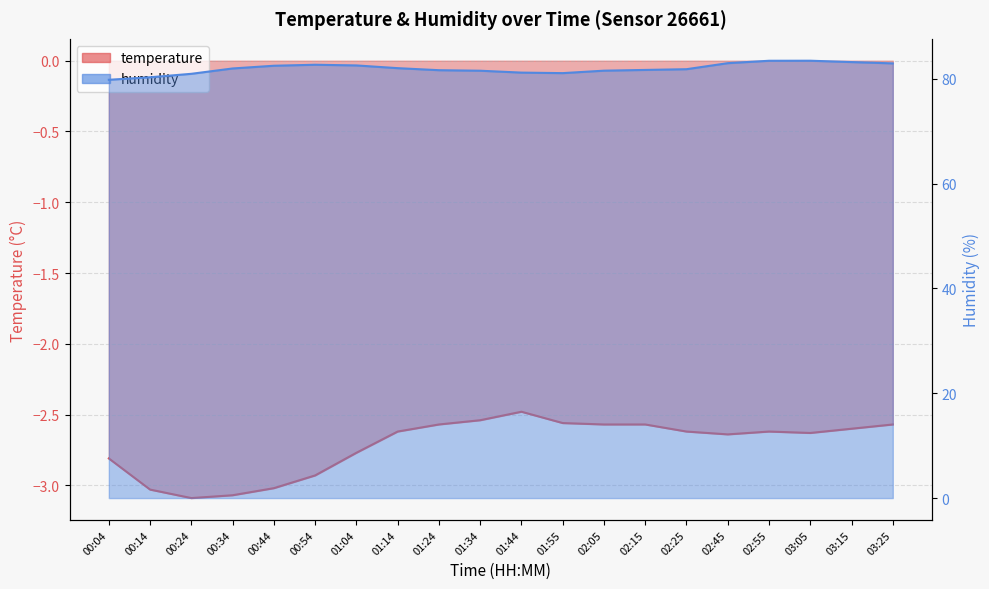

What is the difference between the second highest and second lowest values in the humidity series?

3.2